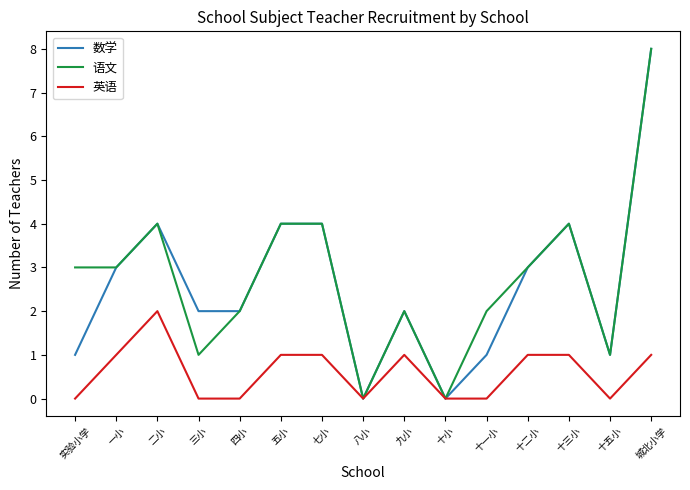

Reading right to left, what are all the values shown in this chart?

数学: 8	1	4	3	1	0	2	0	4	4	2	2	4	3	1
语文: 8	1	4	3	2	0	2	0	4	4	2	1	4	3	3
英语: 1	0	1	1	0	0	1	0	1	1	0	0	2	1	0